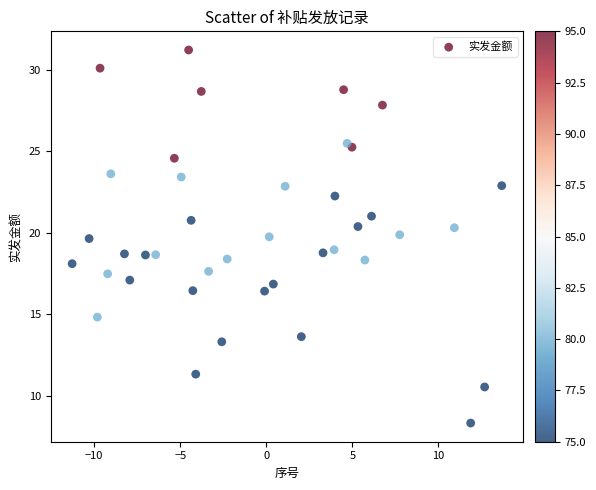

What is the range of Y values (max minus min)?

22.9